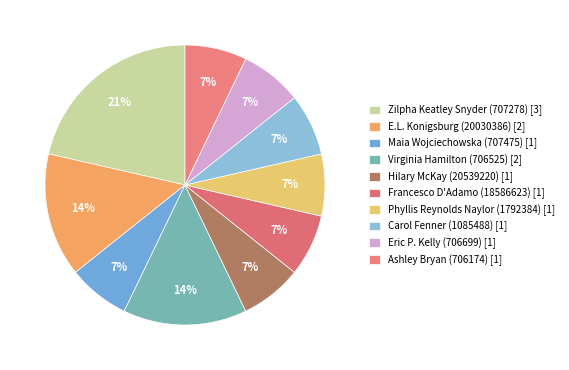

To the nearest percent, what is the average slice percentage?

10%